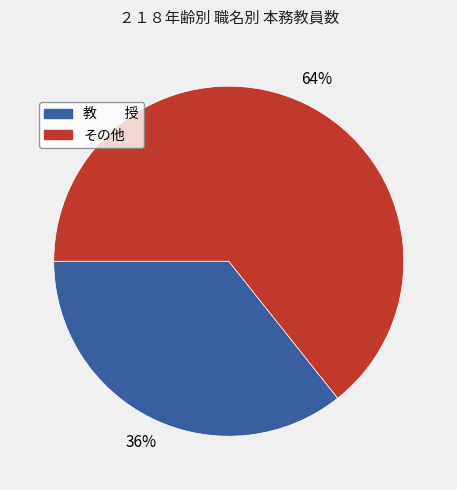

Is there a majority slice in this chart?

Yes